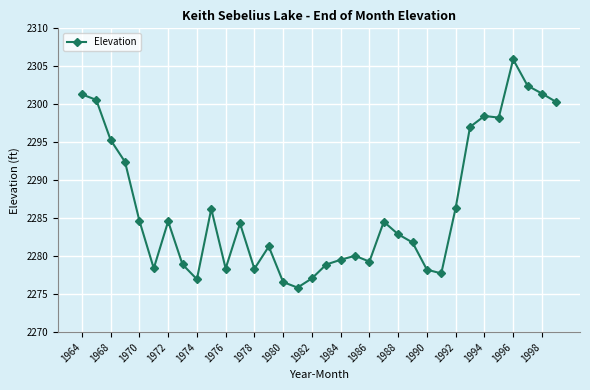

What is the difference between the maximum and minimum values?

30.0